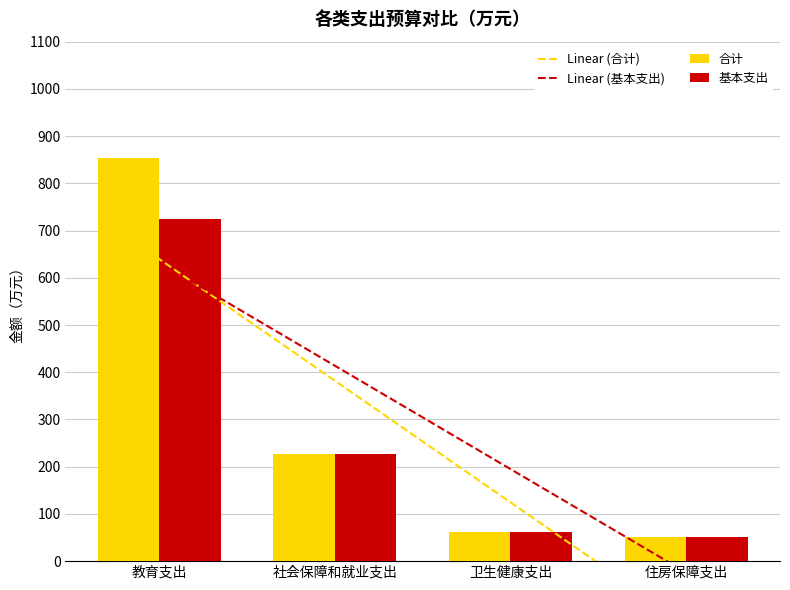

Rank the series by their average value, from lowest to highest.

基本支出, 合计